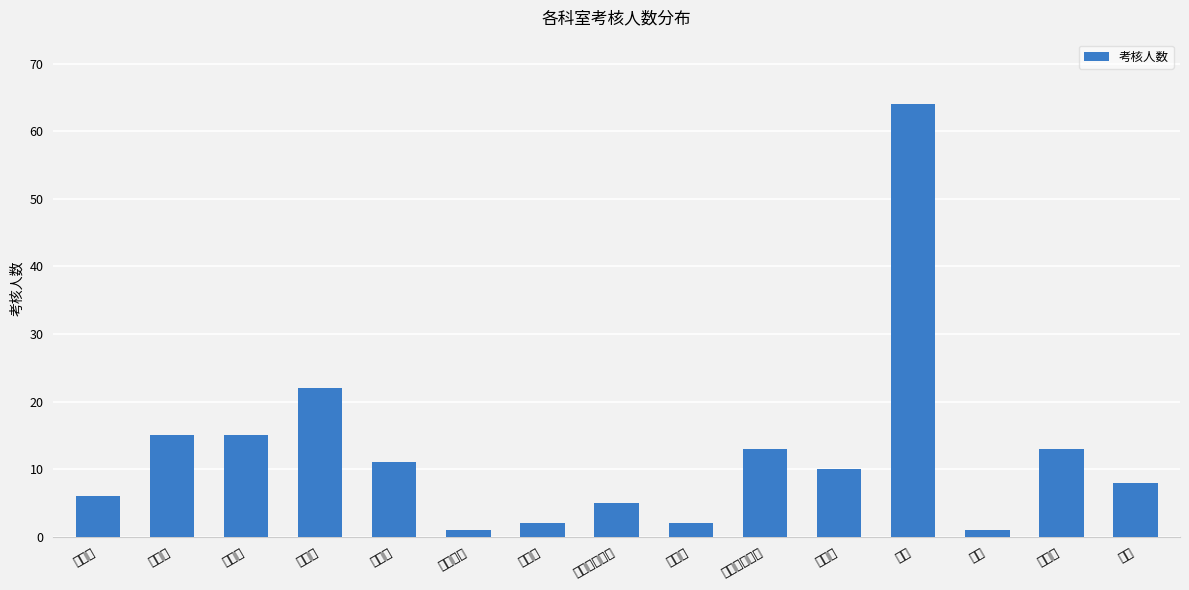

What is the smallest value displayed?

1